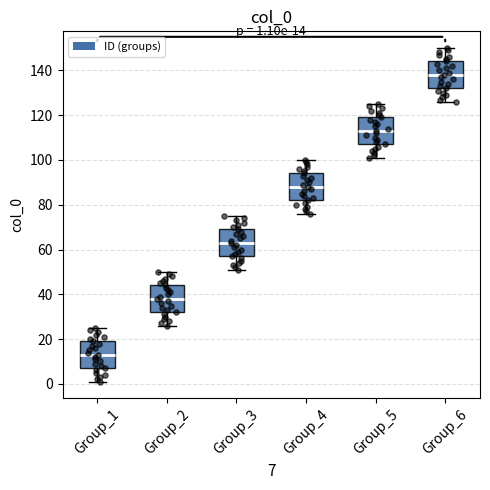

Which box has the highest median line?

Group_6